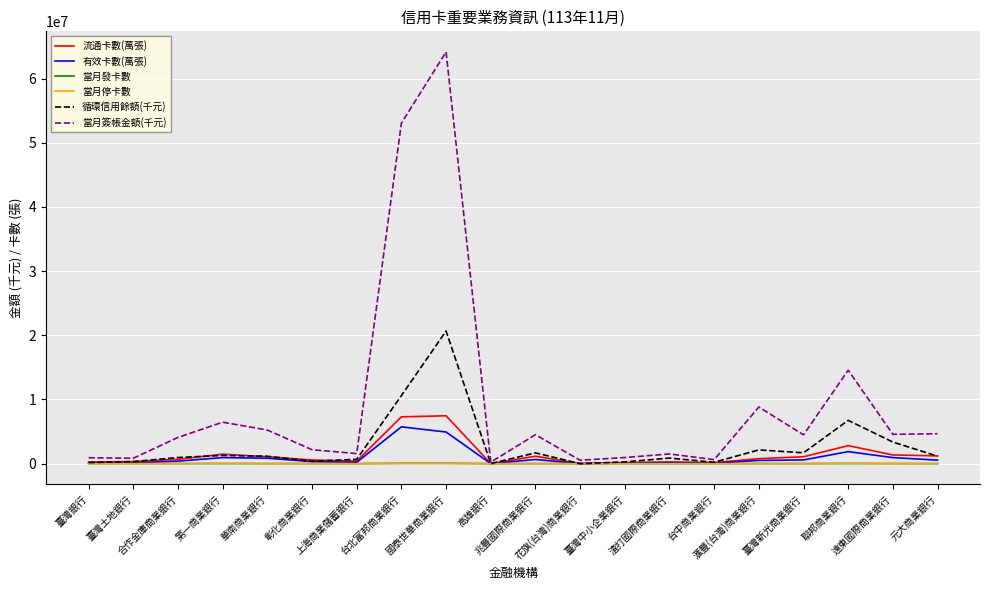

Which series has the largest range (max minus min)?

當月簽帳金額(千元)